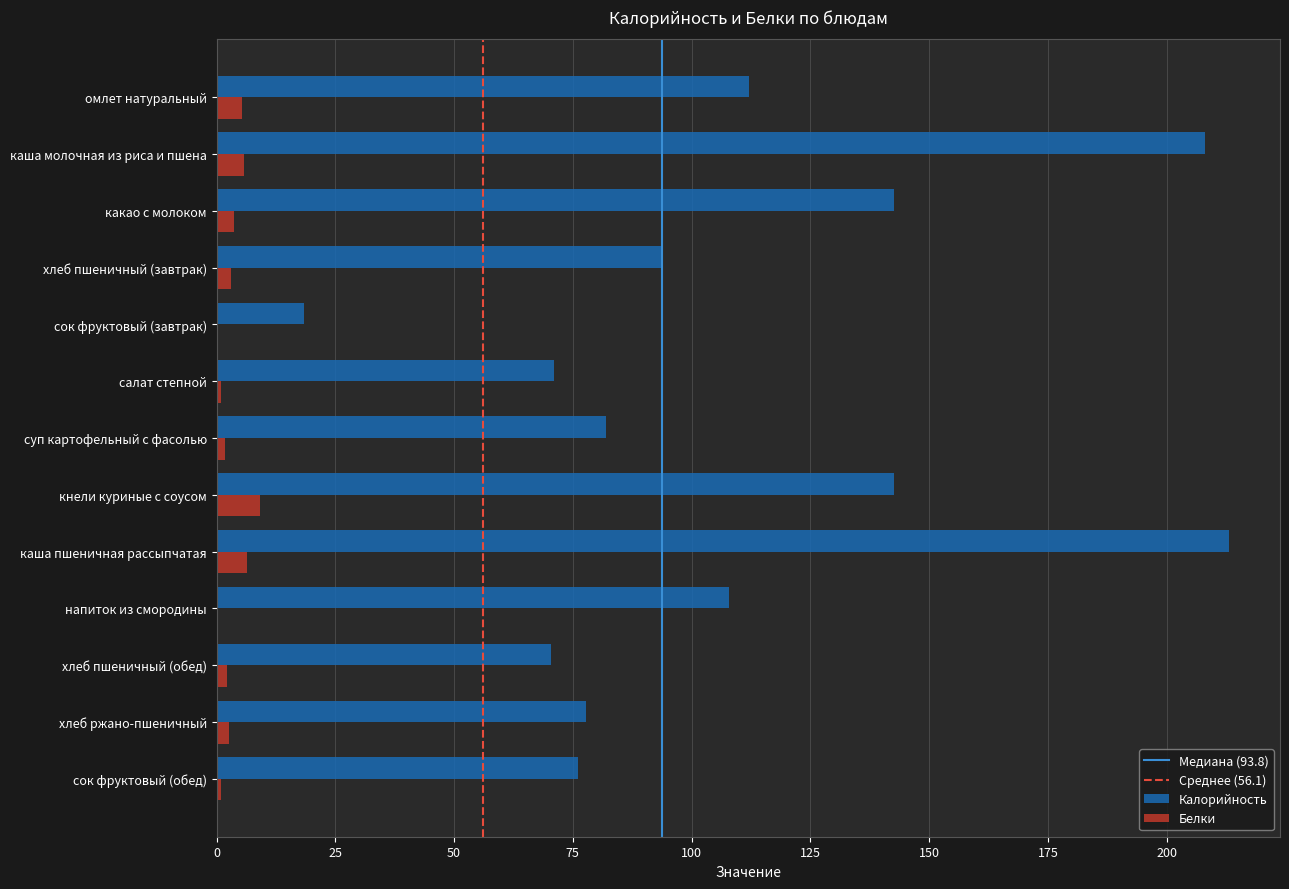

Which series changed the most between суп картофельный с фасолью and каша пшеничная рассыпчатая?

Калорийность